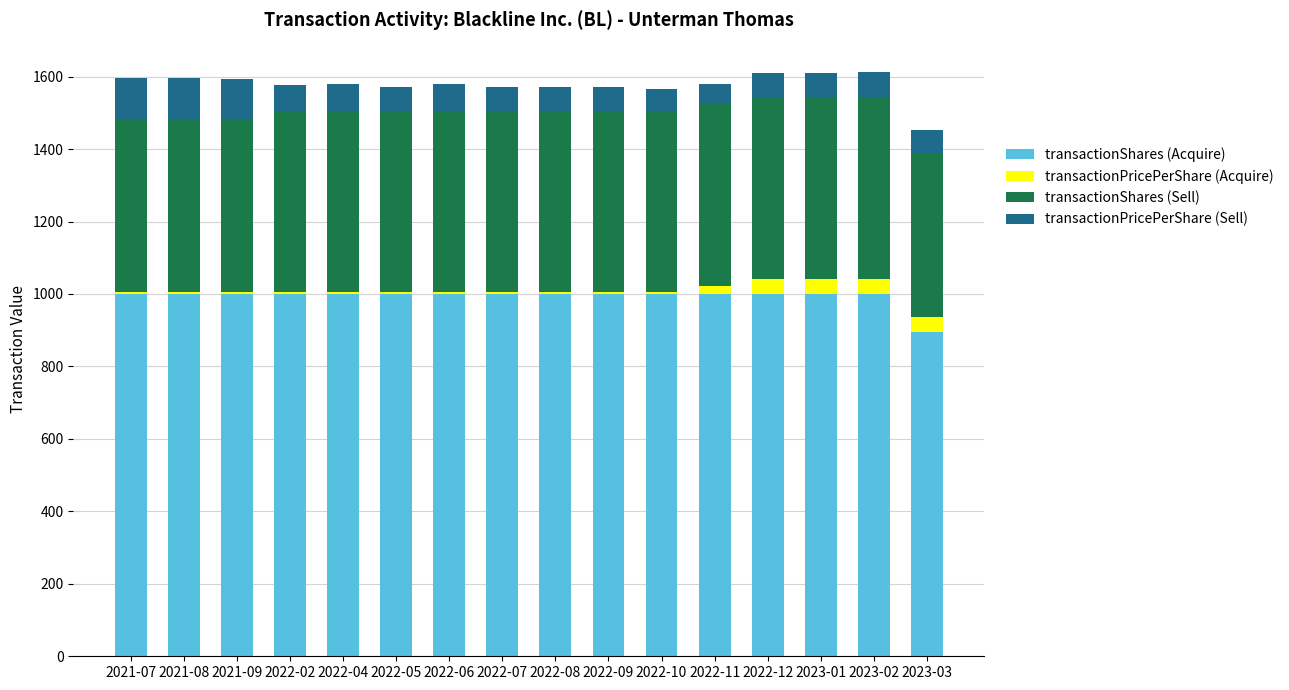

What is the sum of all transactionShares (Acquire) values?

15896.0